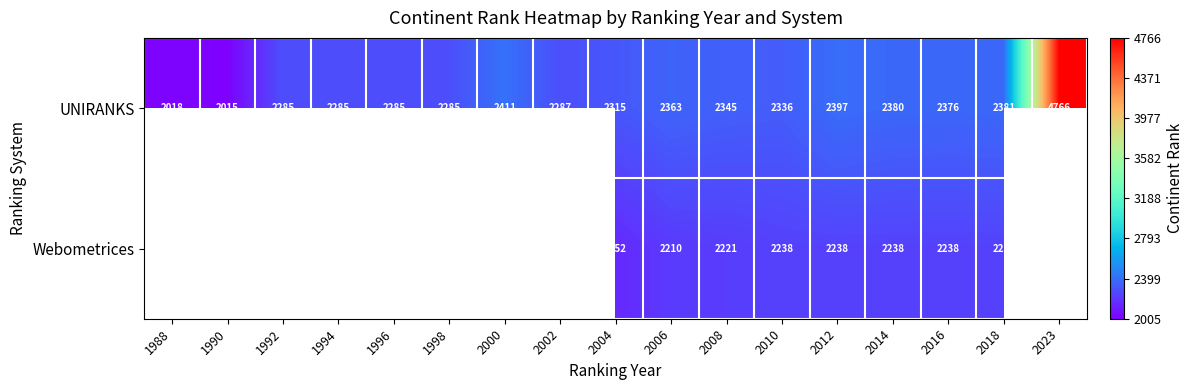

What is the greatest value displayed?

4766.0